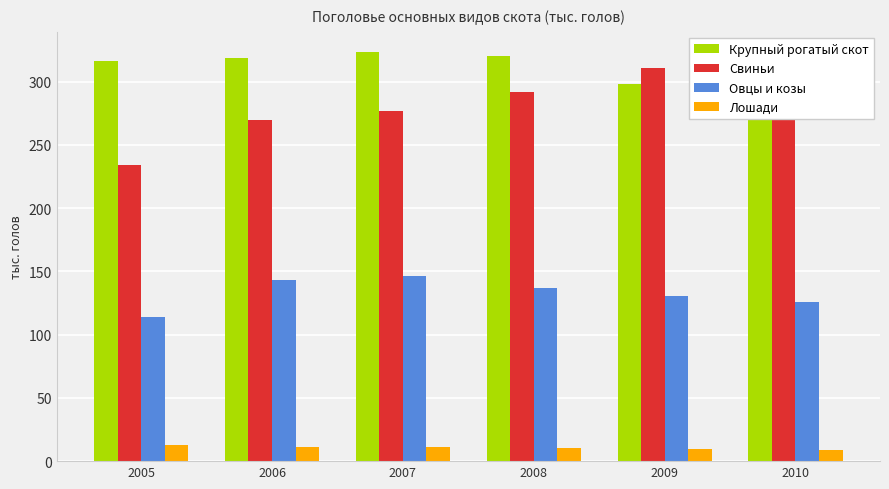

What is the difference between the highest and lowest values at 2006?

307.1